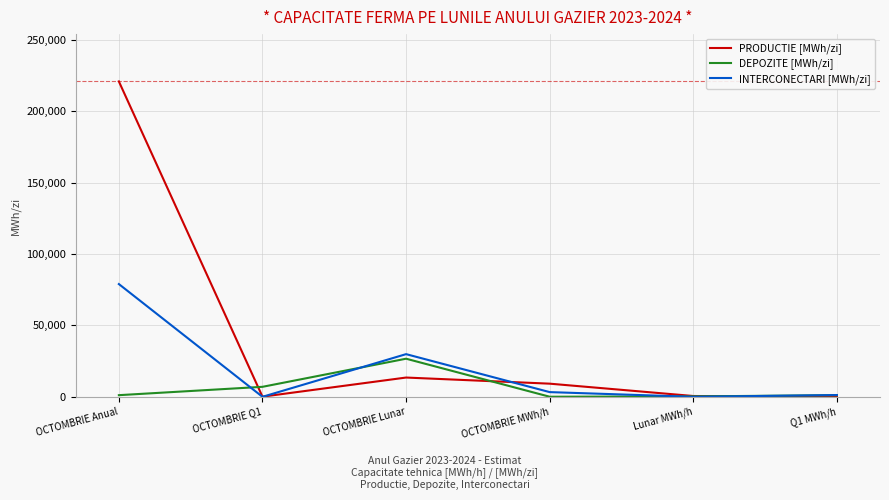

Which series has the largest range (max minus min)?

PRODUCTIE [MWh/zi]